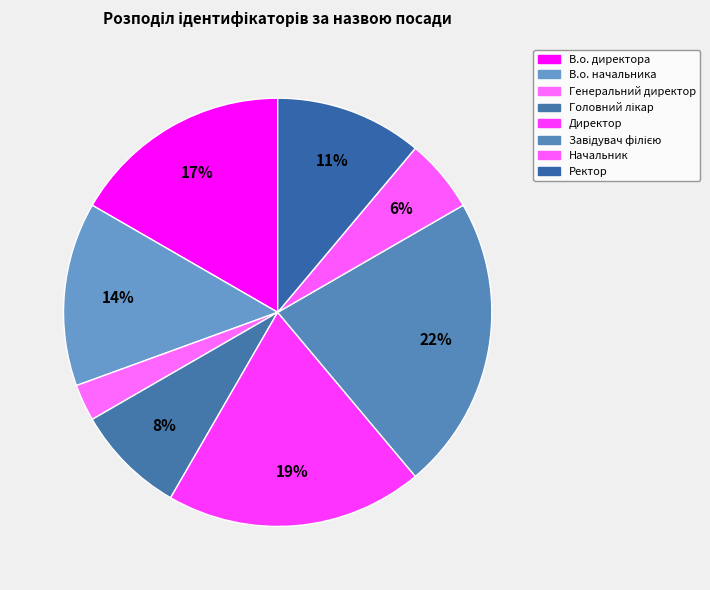

Count the number of slices in the pie.

8